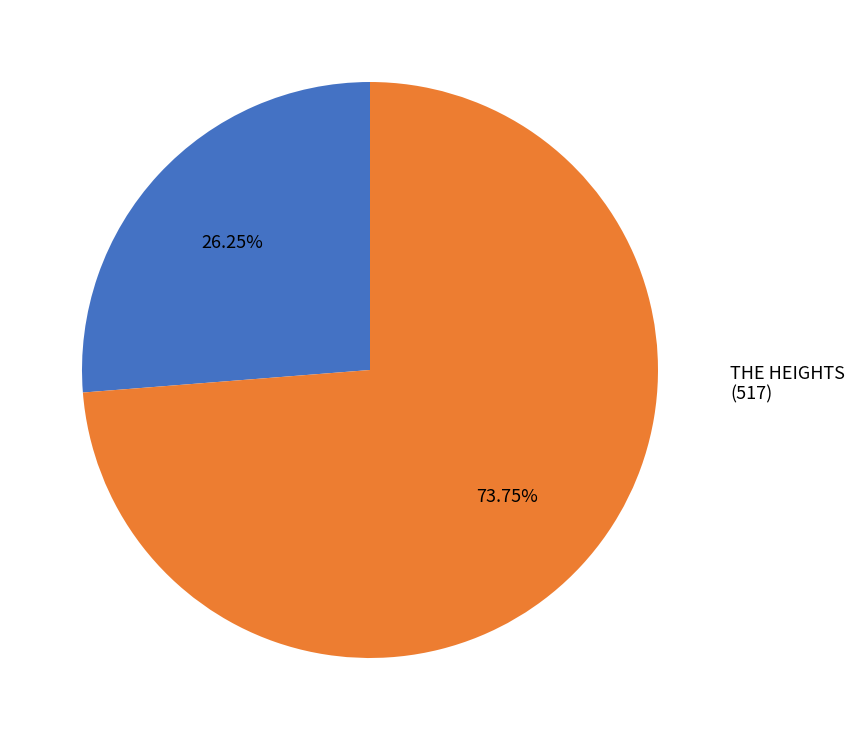

To the nearest percent, what percentage of the pie is THE HEIGHTS?

74%